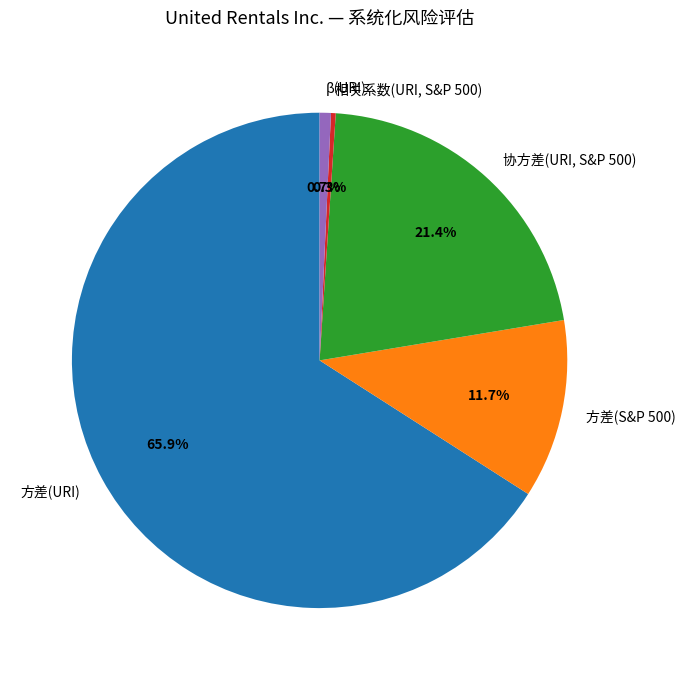

Which slice is the largest?

方差(URI)